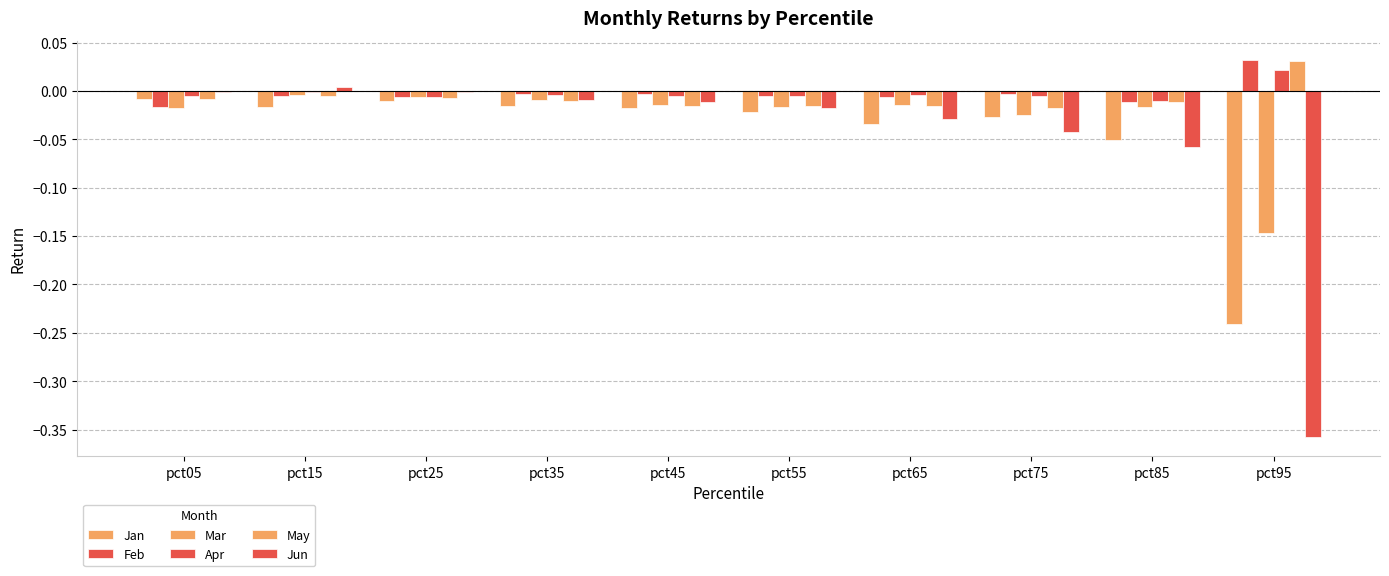

Reading left to right, extract all data points from this chart.

Jan: -0.0	-0.0	-0.0	-0.0	-0.0	-0.0	-0.0	-0.0	-0.1	-0.2
Feb: -0.0	-0.0	-0.0	-0.0	-0.0	-0.0	-0.0	-0.0	-0.0	0.0
Mar: -0.0	-0.0	-0.0	-0.0	-0.0	-0.0	-0.0	-0.0	-0.0	-0.1
Apr: -0.0	-0.0	-0.0	-0.0	-0.0	-0.0	-0.0	-0.0	-0.0	0.0
May: -0.0	-0.0	-0.0	-0.0	-0.0	-0.0	-0.0	-0.0	-0.0	0.0
Jun: -0.0	0.0	-0.0	-0.0	-0.0	-0.0	-0.0	-0.0	-0.1	-0.4